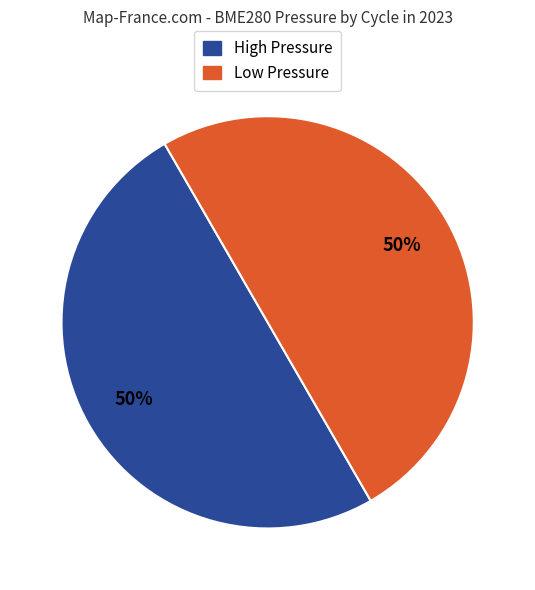

What percentage is the High Pressure slice, to the nearest percent?

50%